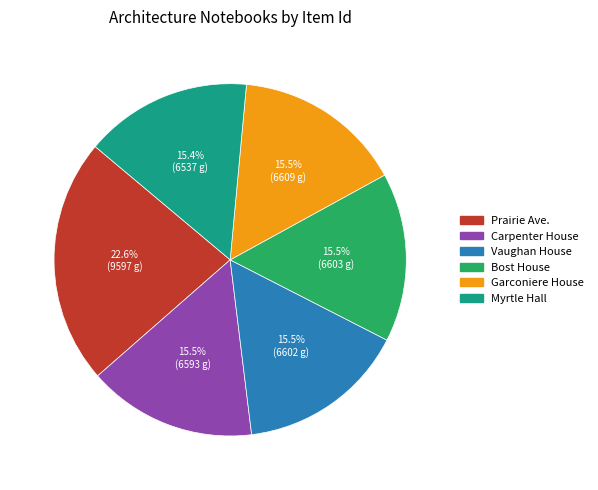

What percentage do Garconiere House and Carpenter House together represent?

31.0%